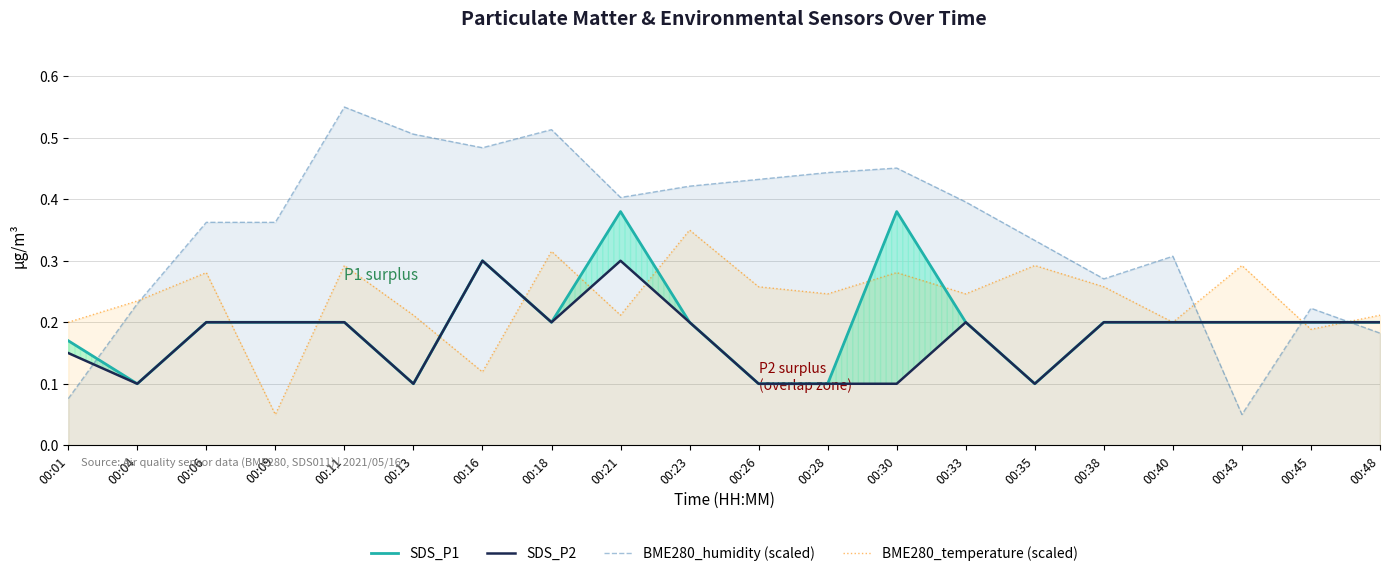

At which category does the chart reach its minimum across all series?

00:43